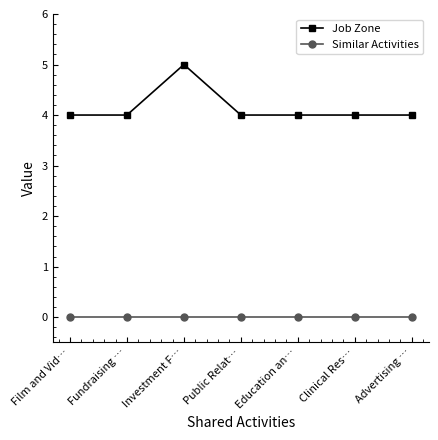

True or false: Job Zone and Similar Activities intersect in this chart.

False